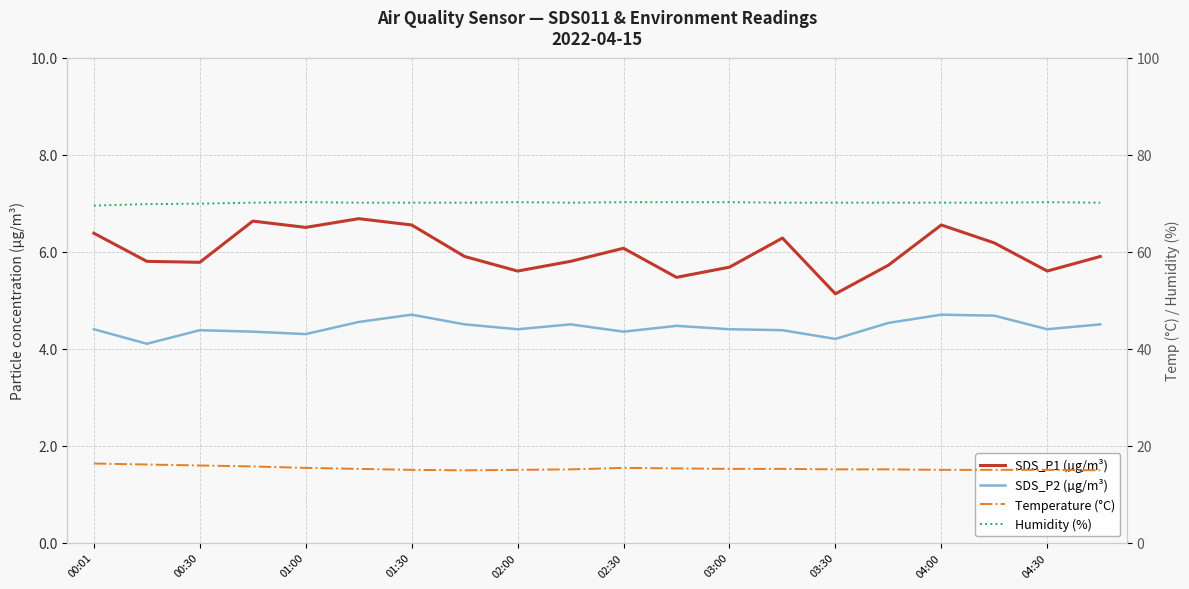

At which category is the sum across all series the highest?

01:30